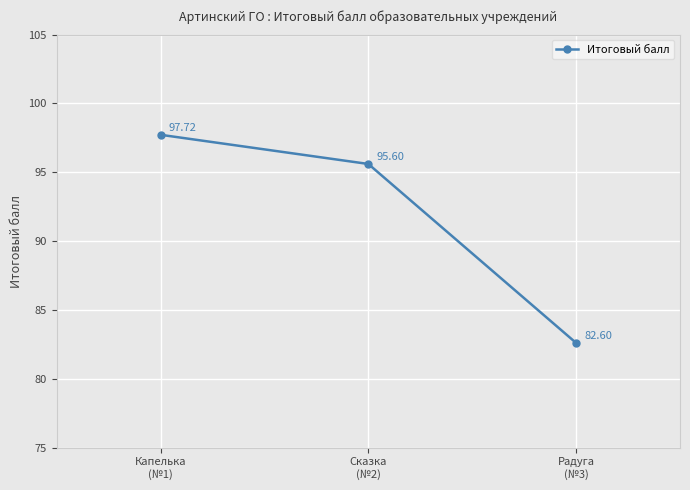

Count the number of categories in the chart.

3